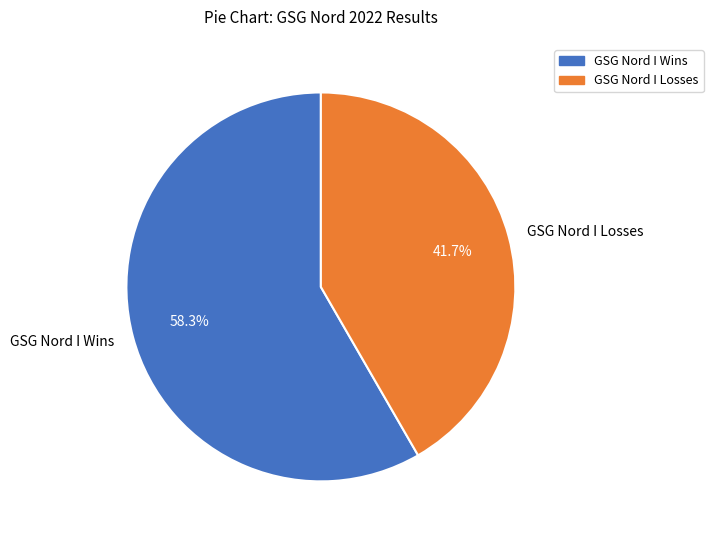

Is the sum of GSG Nord I Losses and GSG Nord I Wins greater than half?

Yes